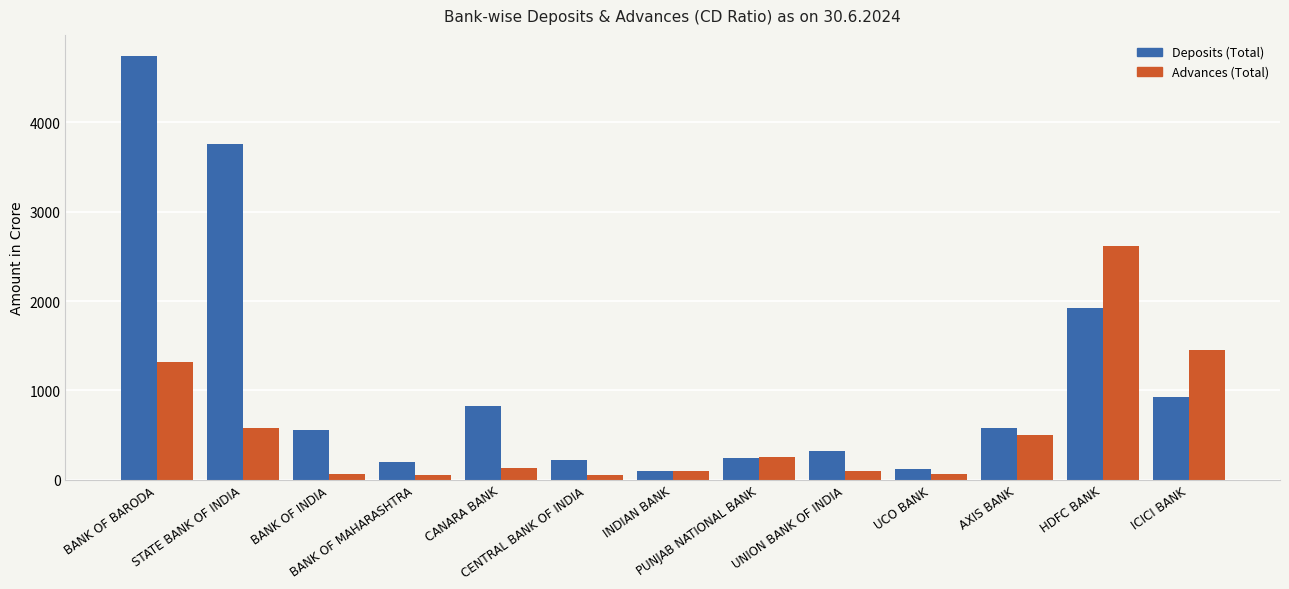

The Deposits (Total) series shows 448.3 at ICICI BANK. True or false?

False